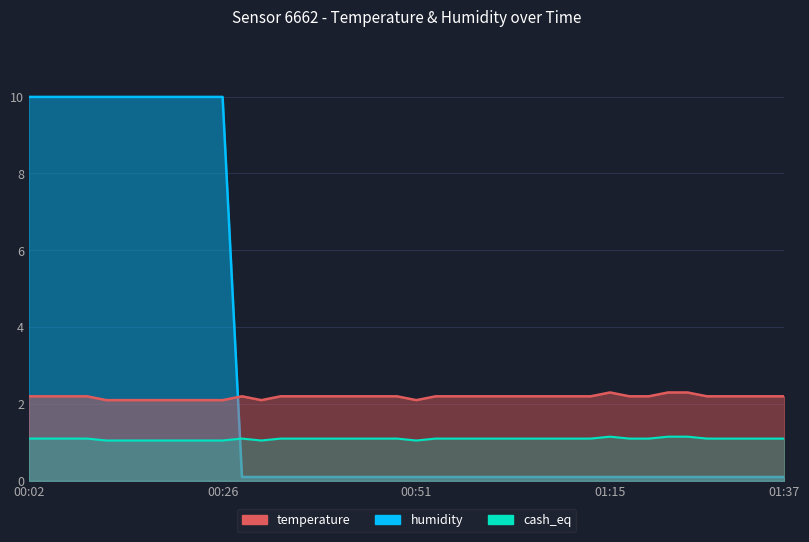

True or false: temperature has more than 1 points higher than both neighbors.

True